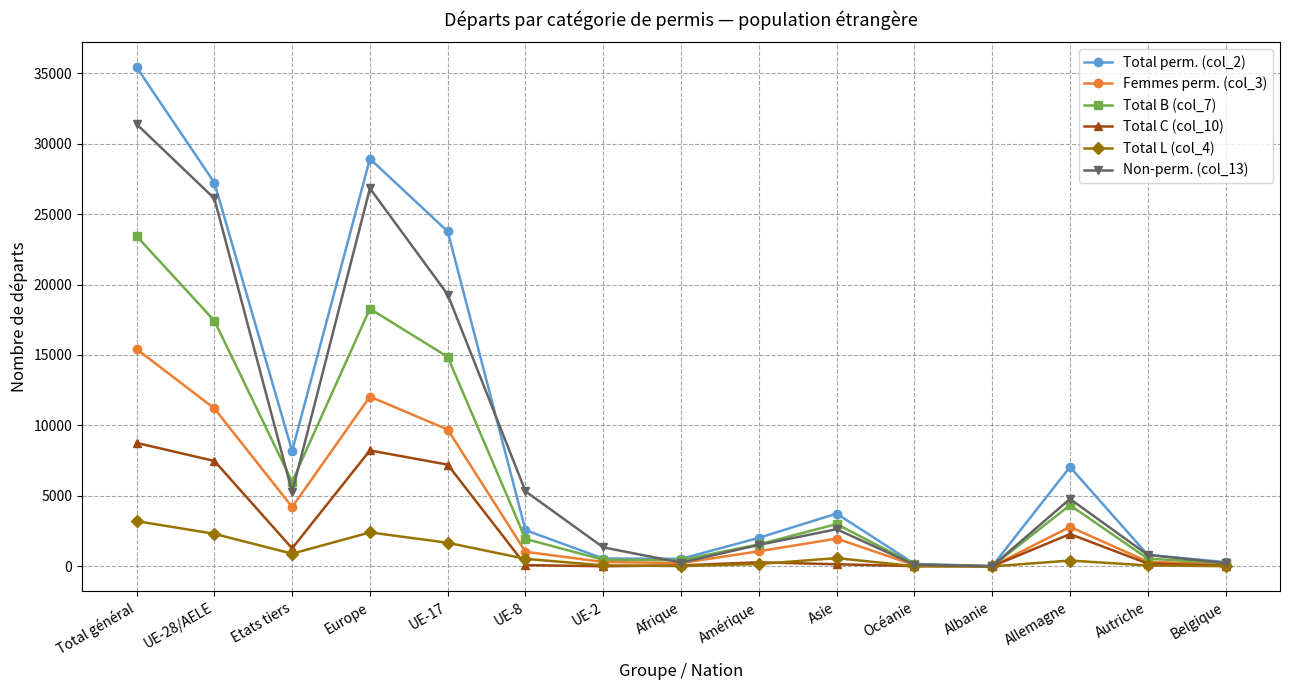

Is the value of Total B (col_7) at Europe greater than the value of Total C (col_10) at Total général?

Yes